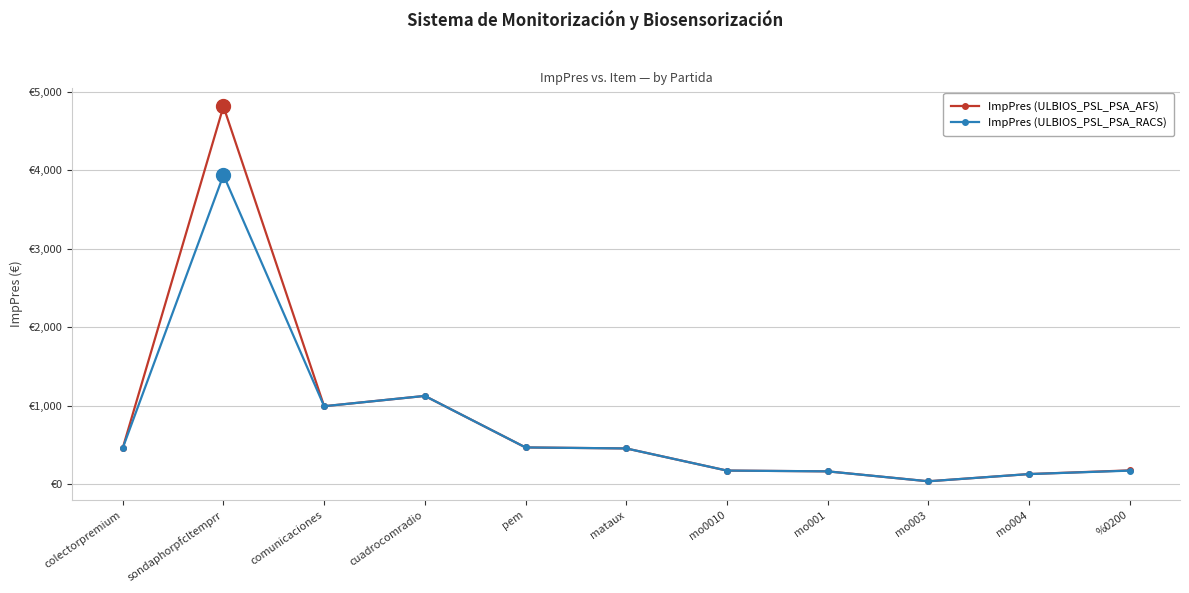

What are all the series names shown in the legend?

ImpPres (ULBIOS_PSL_PSA_AFS), ImpPres (ULBIOS_PSL_PSA_RACS)